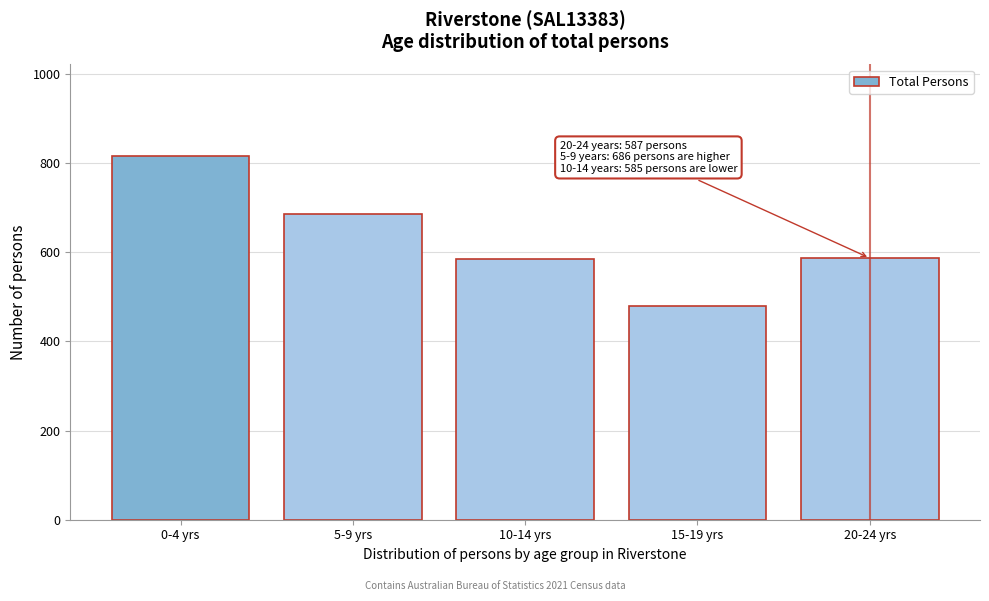

What is the maximum value shown in the chart?

817